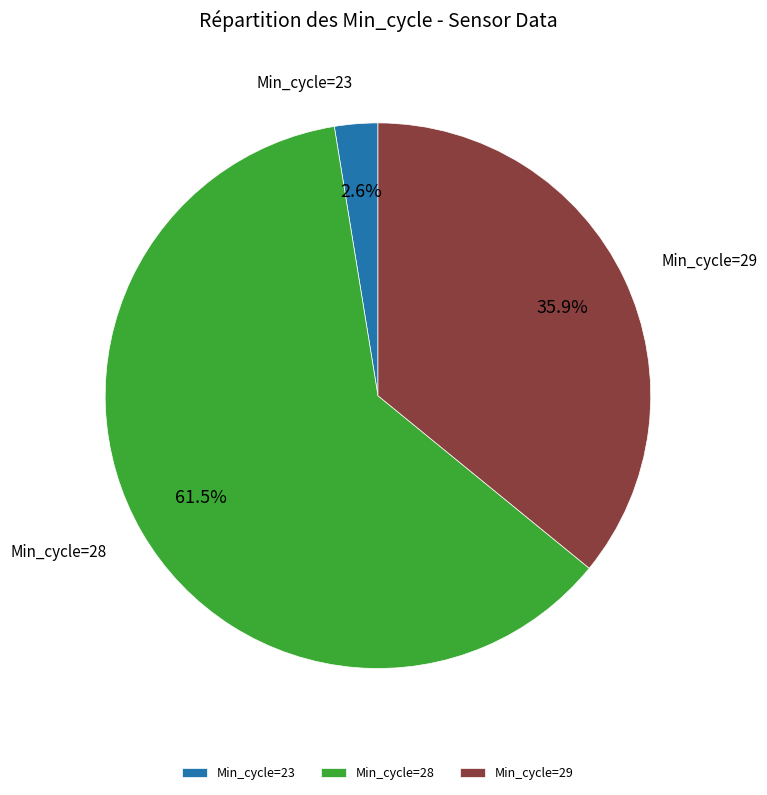

Is there a majority slice in this chart?

Yes